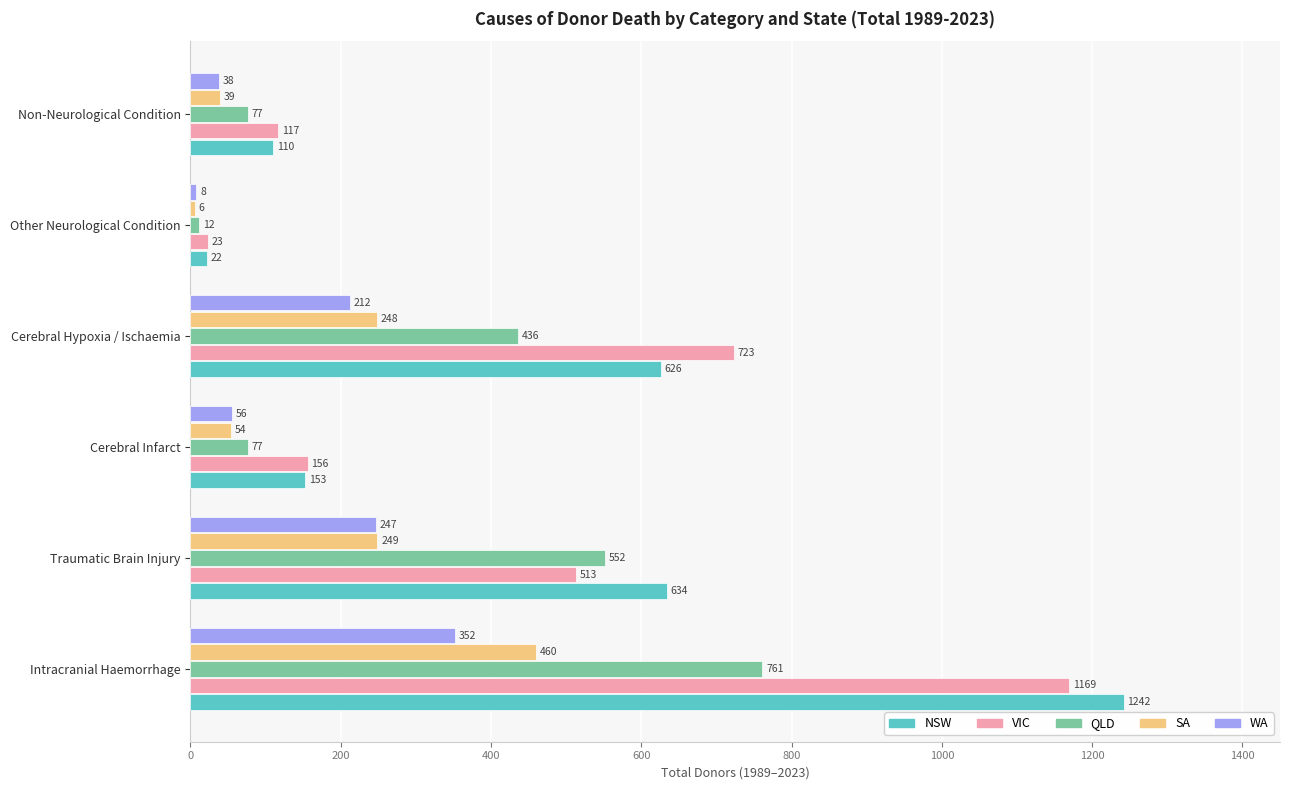

The value of NSW at Intracranial Haemorrhage is 394. True or false?

False